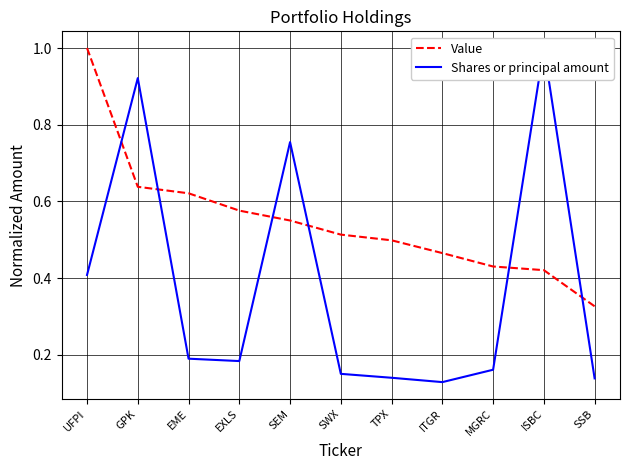

What is the average value of the Value series?

0.5